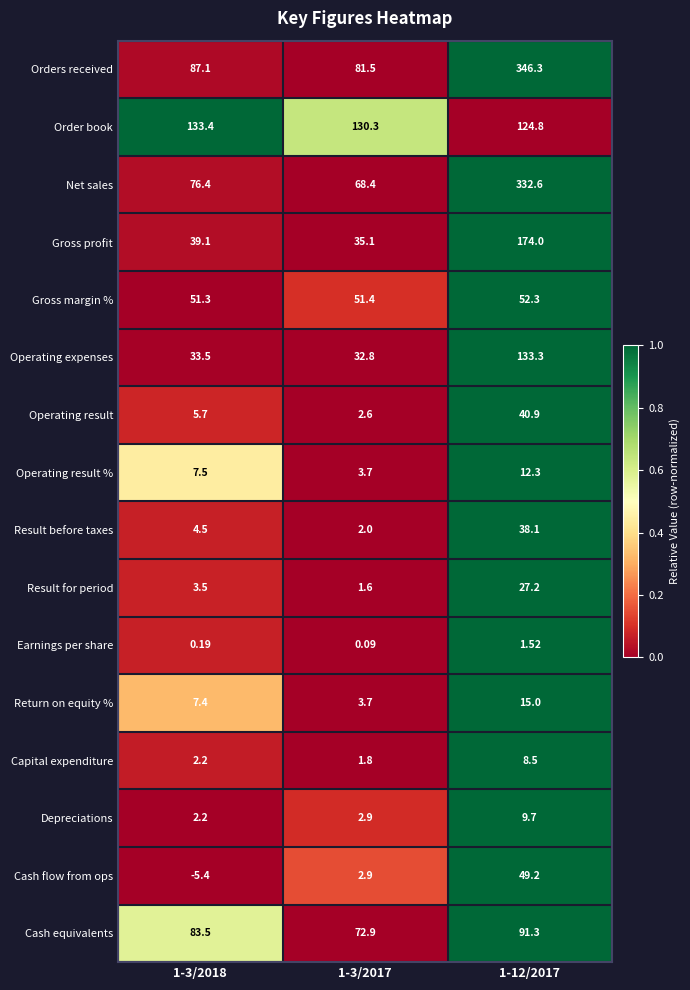

Which label corresponds to the smallest value in the chart?

1-3/2018